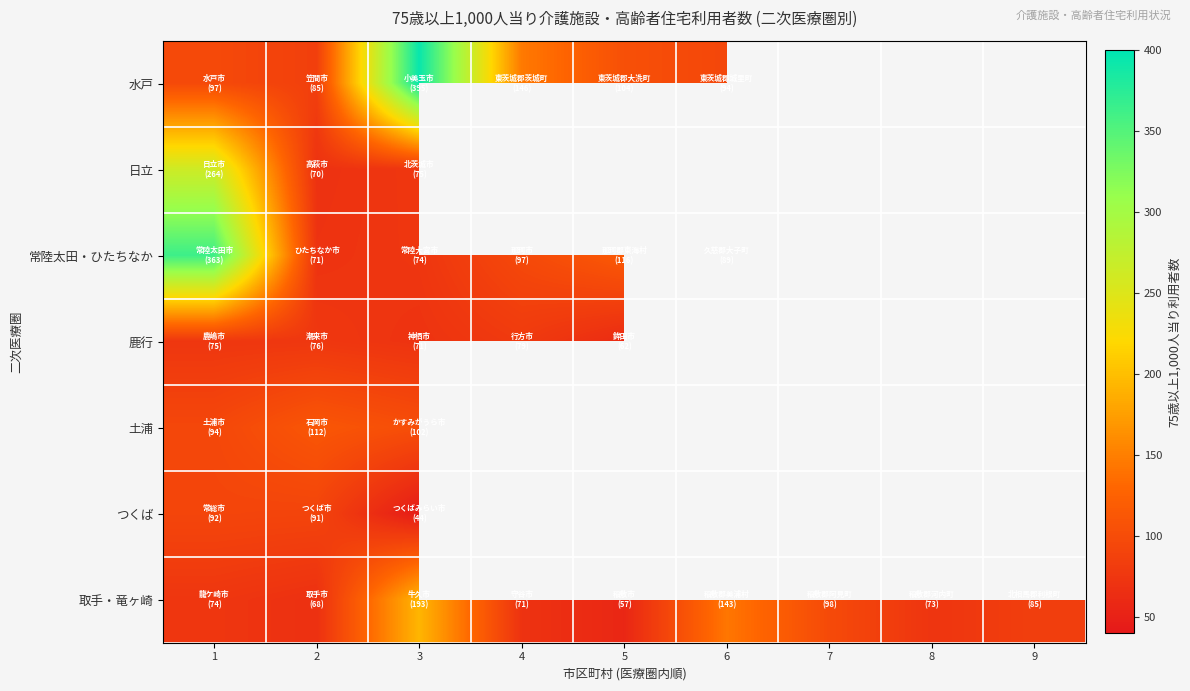

What is the lowest value of the 水戸 series?

85.3